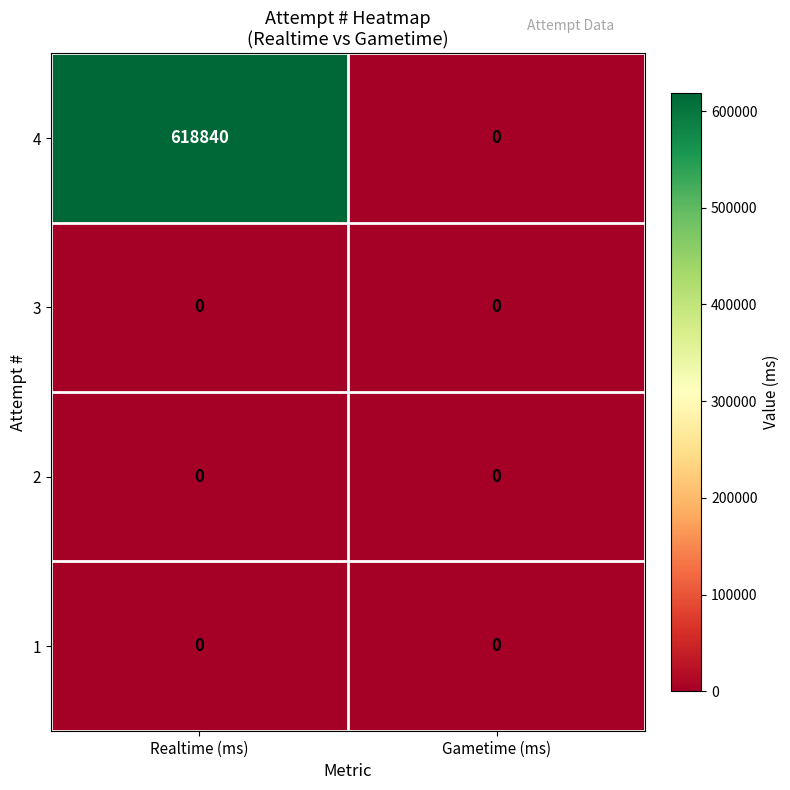

Which series has the largest total across all categories?

4